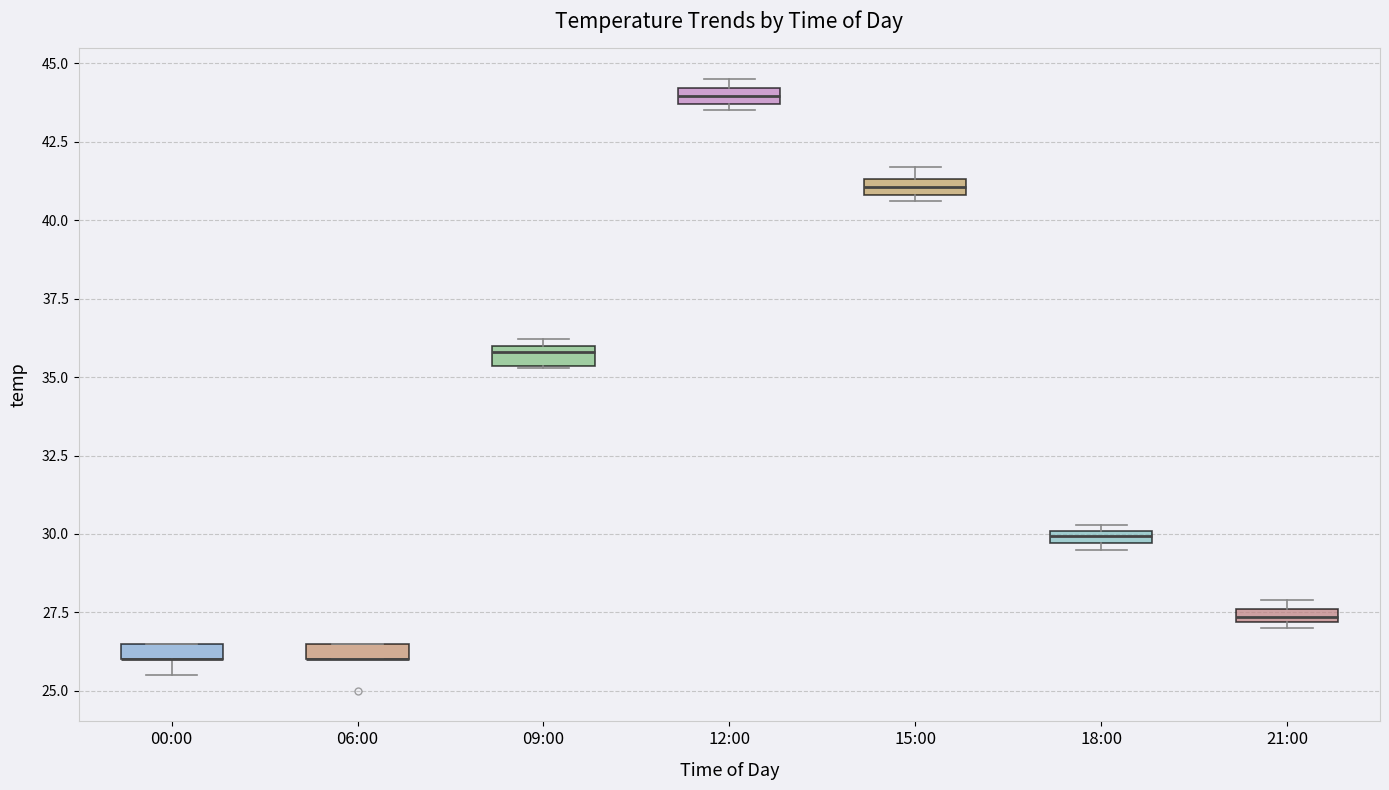

Where is the lower edge of the box for 00:00 on the y-axis? The values are not printed on the chart, so give them approximately, as read against the axis.

26.0